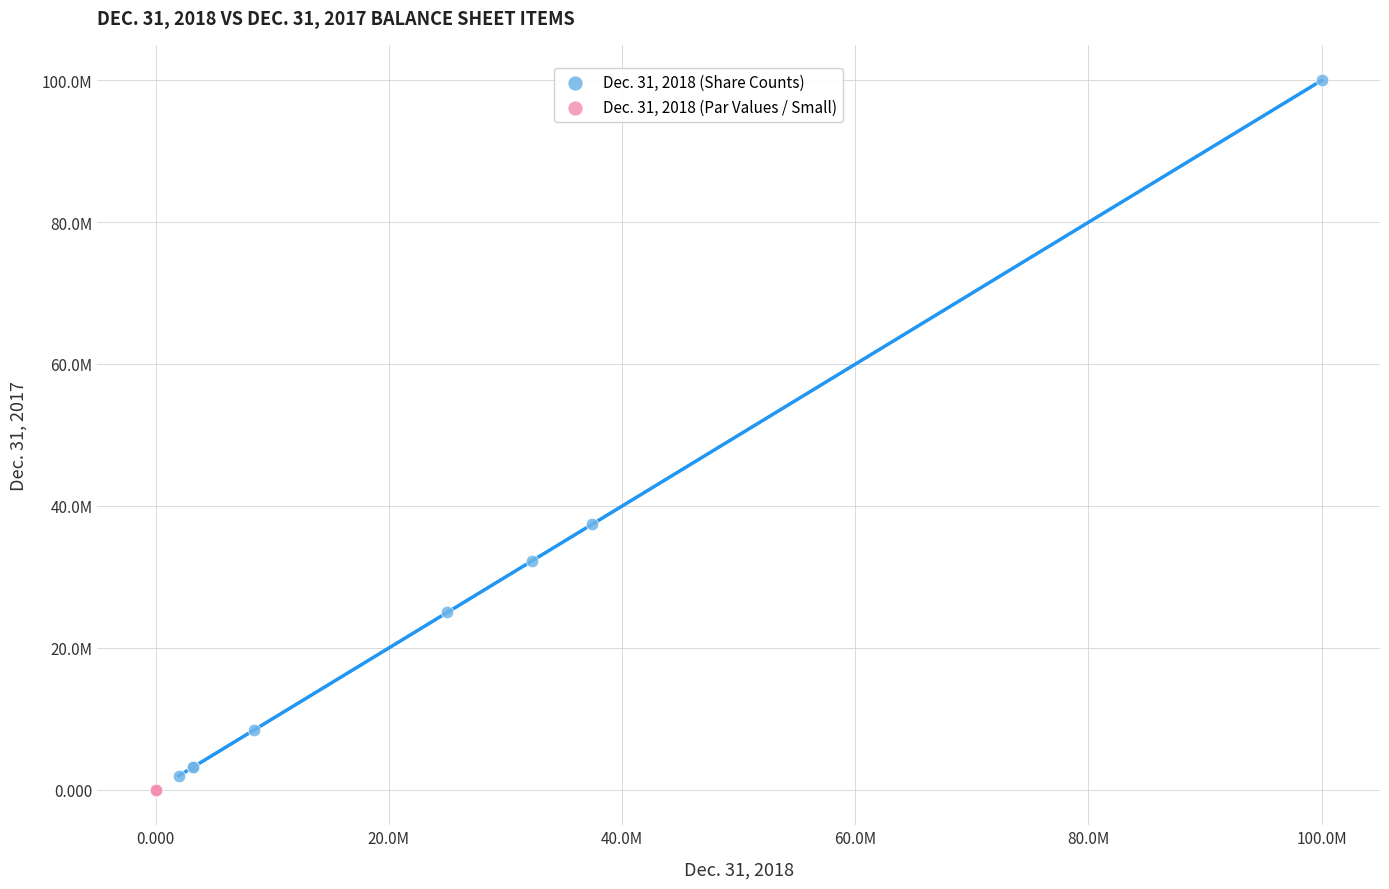

What are all the series names shown in the legend?

Dec. 31, 2018 (Share Counts), Dec. 31, 2018 (Par Values / Small)